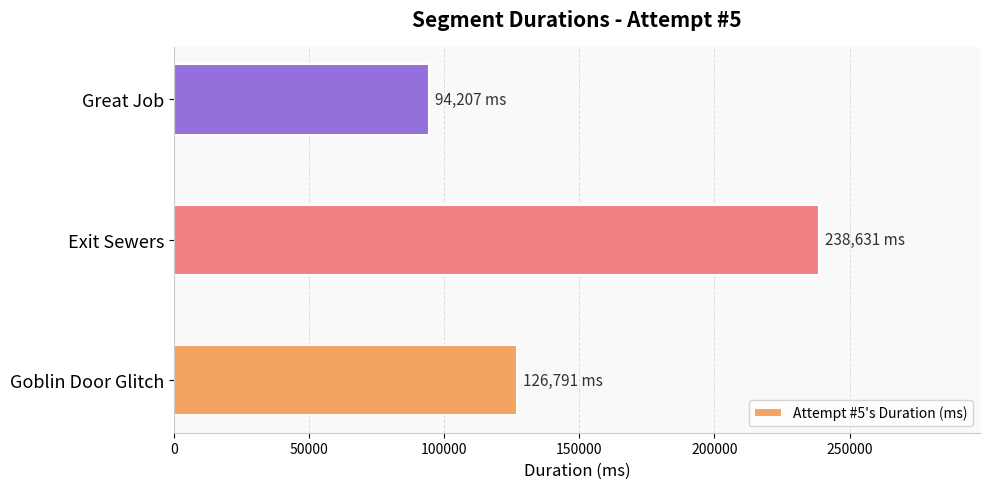

Reading top to bottom, extract all data points from this chart.

Great Job=94207	Exit Sewers=238631	Goblin Door Glitch=126791